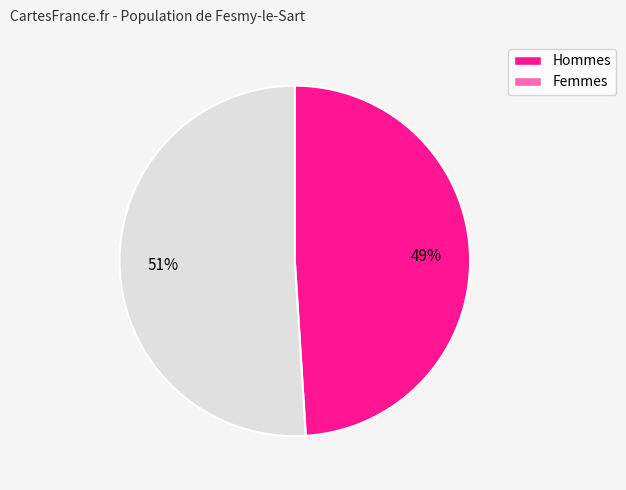

To the nearest percent, what is the difference between the largest and smallest slice percentages?

2%